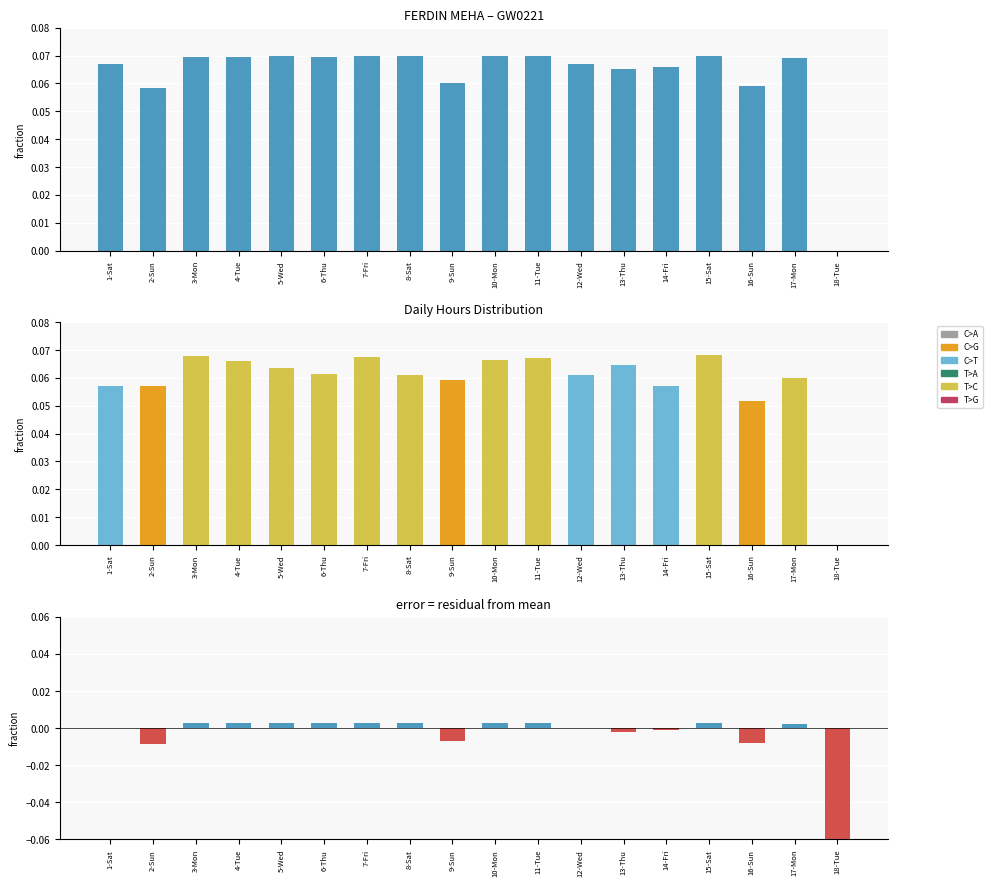

How many positive values are there?

17